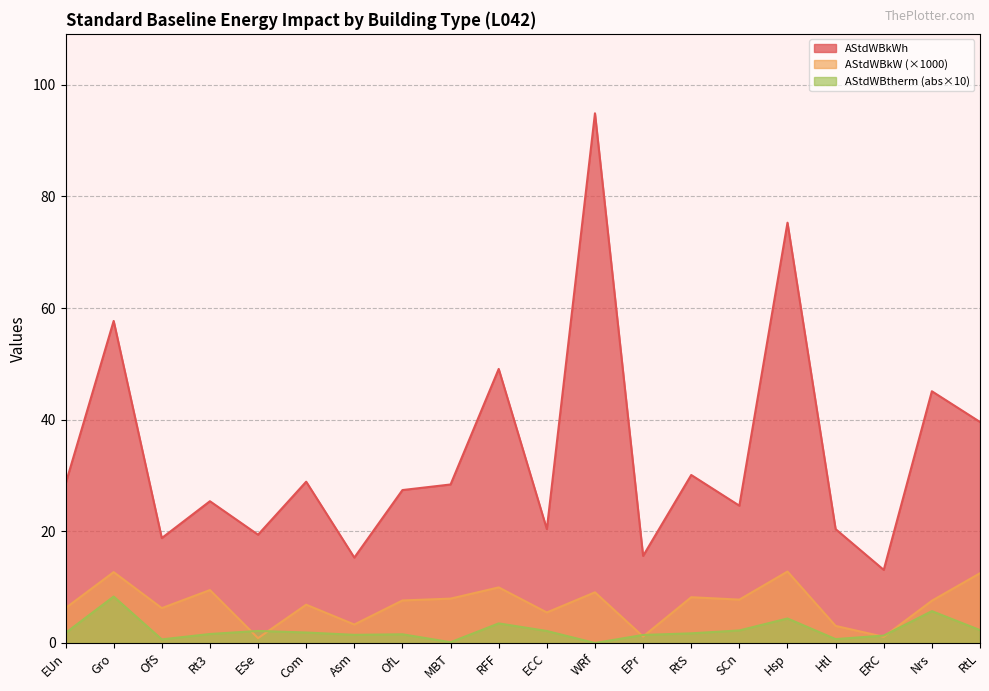

Rank the categories by AStdWBkW value from highest to lowest.

Hsp, Gro, RtL, RFF, Rt3, WRf, RtS, MBT, SCn, OfL, Nrs, Com, EUn, OfS, ECC, Asm, Htl, EPr, ERC, ESe